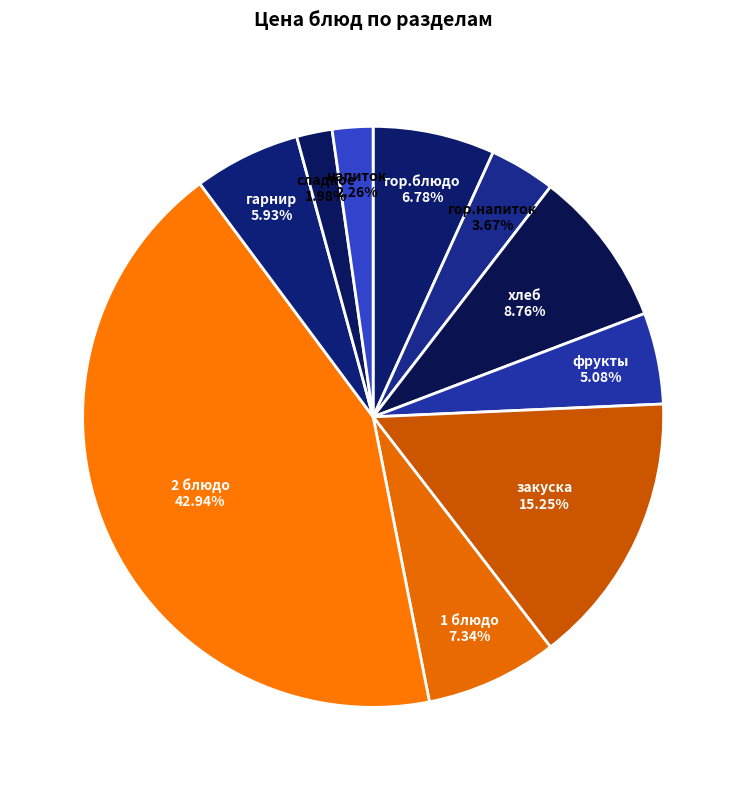

Which category has the biggest portion of the pie?

2 блюдо